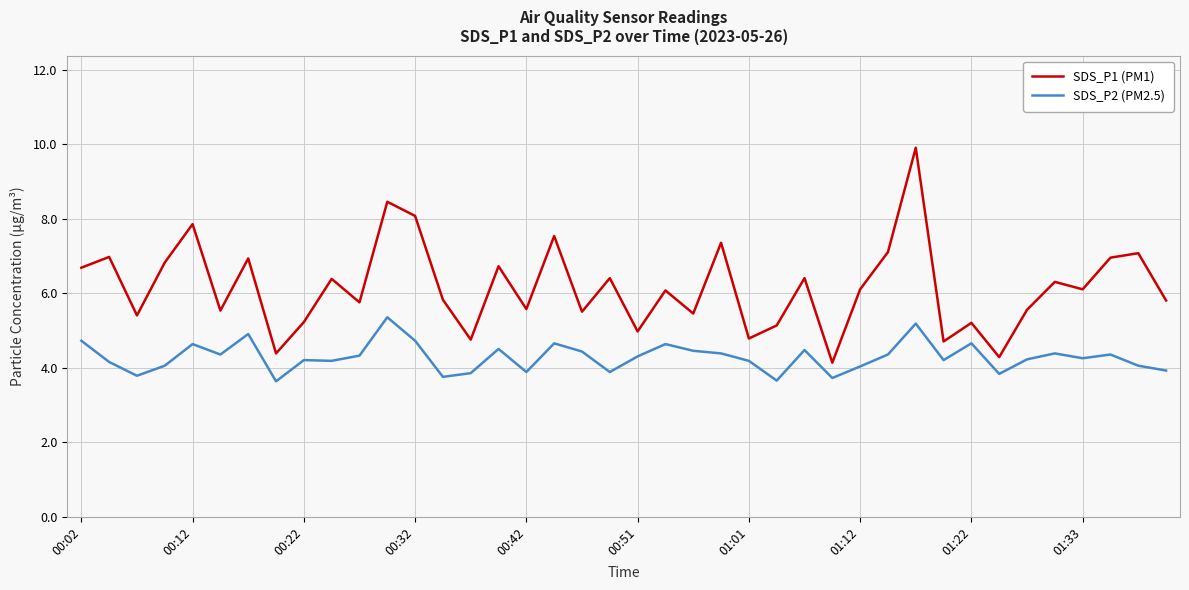

True or false: SDS_P1 (PM1) has more than 0 points higher than both neighbors.

True